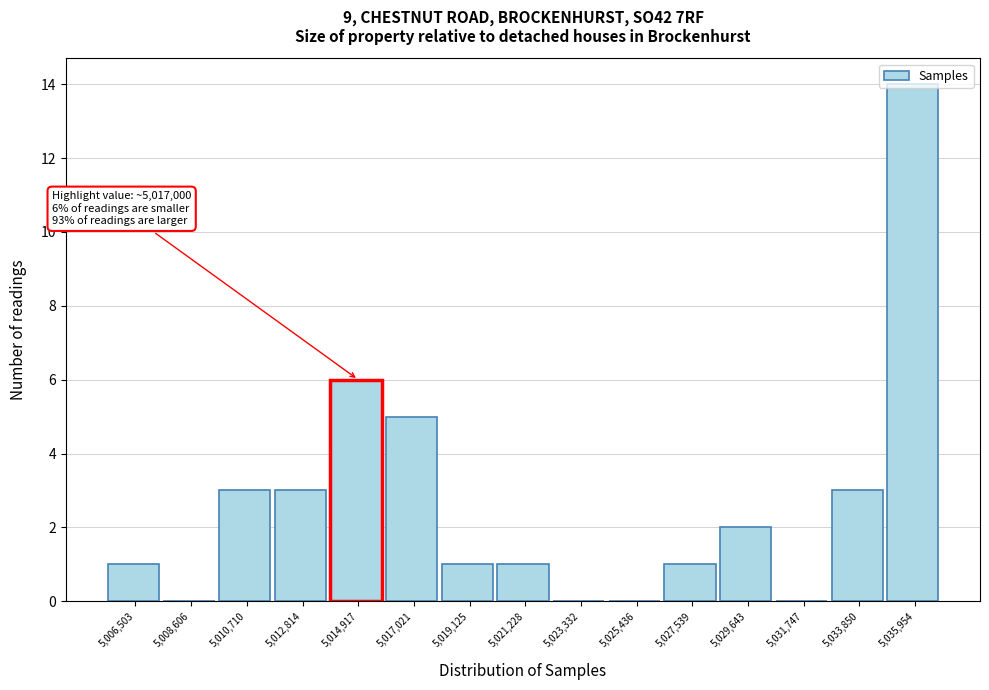

Where is the data nearest to the value 7?

5,014,917